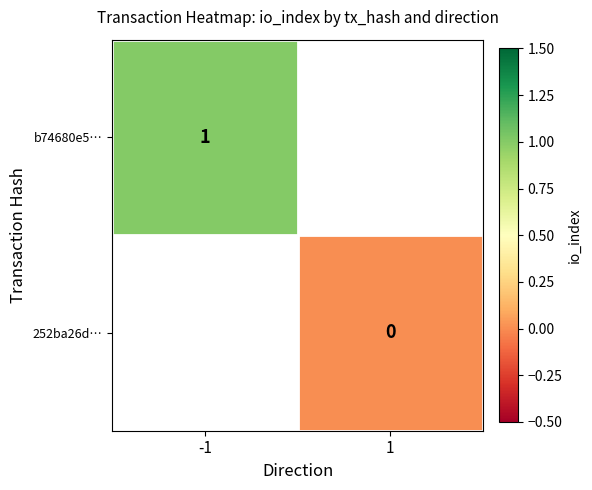

True or false: b74680e5… has a value of 0 at -1.

False